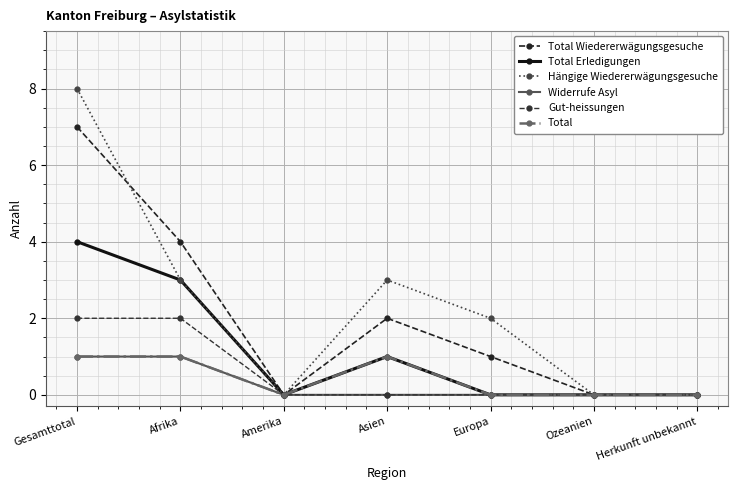

Between Afrika and Ozeanien, which series saw the biggest shift?

Total Wiedererwägungsgesuche